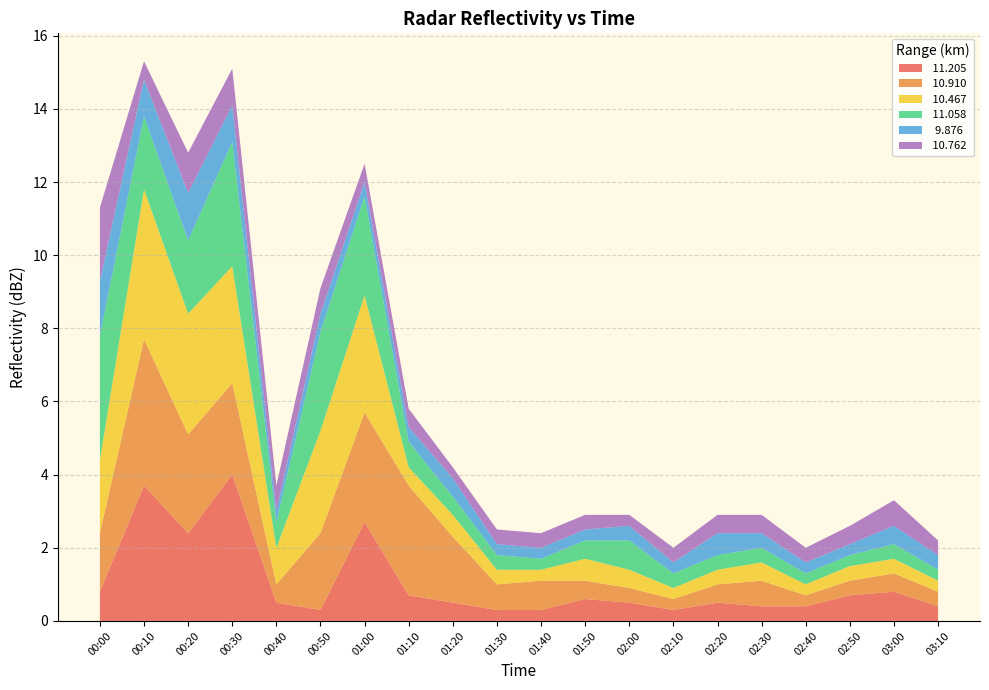

Reading left to right, what are all the values shown in this chart?

 11.205: 00:00=0.8	00:10=3.7	00:20=2.4	00:30=4.0	00:40=0.5	00:50=0.3	01:00=2.7	01:10=0.7	01:20=0.5	01:30=0.3	01:40=0.3	01:50=0.6	02:00=0.5	02:10=0.3	02:20=0.5	02:30=0.4	02:40=0.4	02:50=0.7	03:00=0.8	03:10=0.4
 10.910: 00:00=1.6	00:10=4.0	00:20=2.7	00:30=2.5	00:40=0.5	00:50=2.1	01:00=3.0	01:10=3.0	01:20=1.8	01:30=0.7	01:40=0.8	01:50=0.5	02:00=0.4	02:10=0.3	02:20=0.5	02:30=0.7	02:40=0.3	02:50=0.4	03:00=0.5	03:10=0.4
 10.467: 00:00=2.0	00:10=4.1	00:20=3.3	00:30=3.2	00:40=1.0	00:50=2.8	01:00=3.2	01:10=0.5	01:20=0.6	01:30=0.4	01:40=0.3	01:50=0.6	02:00=0.5	02:10=0.3	02:20=0.4	02:30=0.5	02:40=0.3	02:50=0.4	03:00=0.4	03:10=0.3
 11.058: 00:00=3.4	00:10=2.0	00:20=2.0	00:30=3.4	00:40=0.7	00:50=2.7	01:00=2.7	01:10=0.7	01:20=0.5	01:30=0.4	01:40=0.3	01:50=0.5	02:00=0.8	02:10=0.4	02:20=0.4	02:30=0.4	02:40=0.3	02:50=0.3	03:00=0.4	03:10=0.3
  9.876: 00:00=1.5	00:10=1.0	00:20=1.3	00:30=1.0	00:40=0.3	00:50=0.5	01:00=0.4	01:10=0.4	01:20=0.5	01:30=0.3	01:40=0.3	01:50=0.3	02:00=0.4	02:10=0.3	02:20=0.6	02:30=0.4	02:40=0.3	02:50=0.3	03:00=0.5	03:10=0.4
 10.762: 00:00=2.0	00:10=0.5	00:20=1.1	00:30=1.0	00:40=0.7	00:50=0.7	01:00=0.5	01:10=0.5	01:20=0.3	01:30=0.4	01:40=0.4	01:50=0.4	02:00=0.3	02:10=0.4	02:20=0.5	02:30=0.5	02:40=0.4	02:50=0.5	03:00=0.7	03:10=0.4